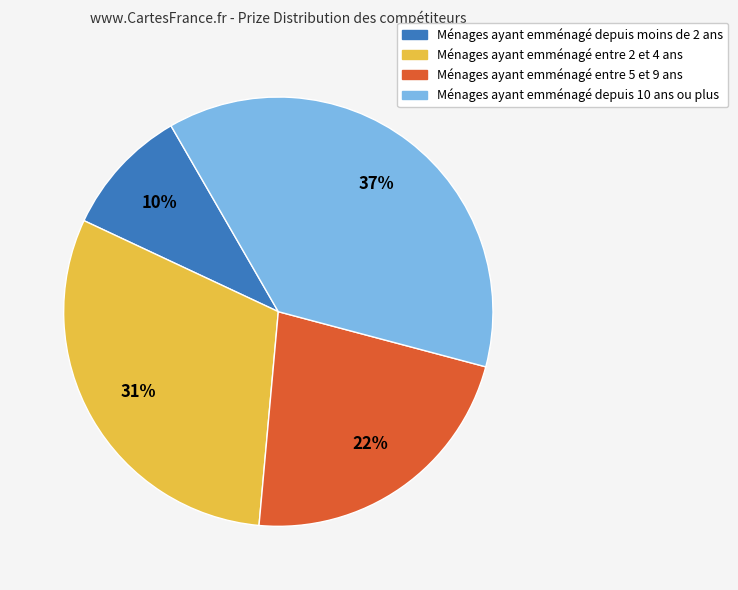

Does any single category account for the majority?

No